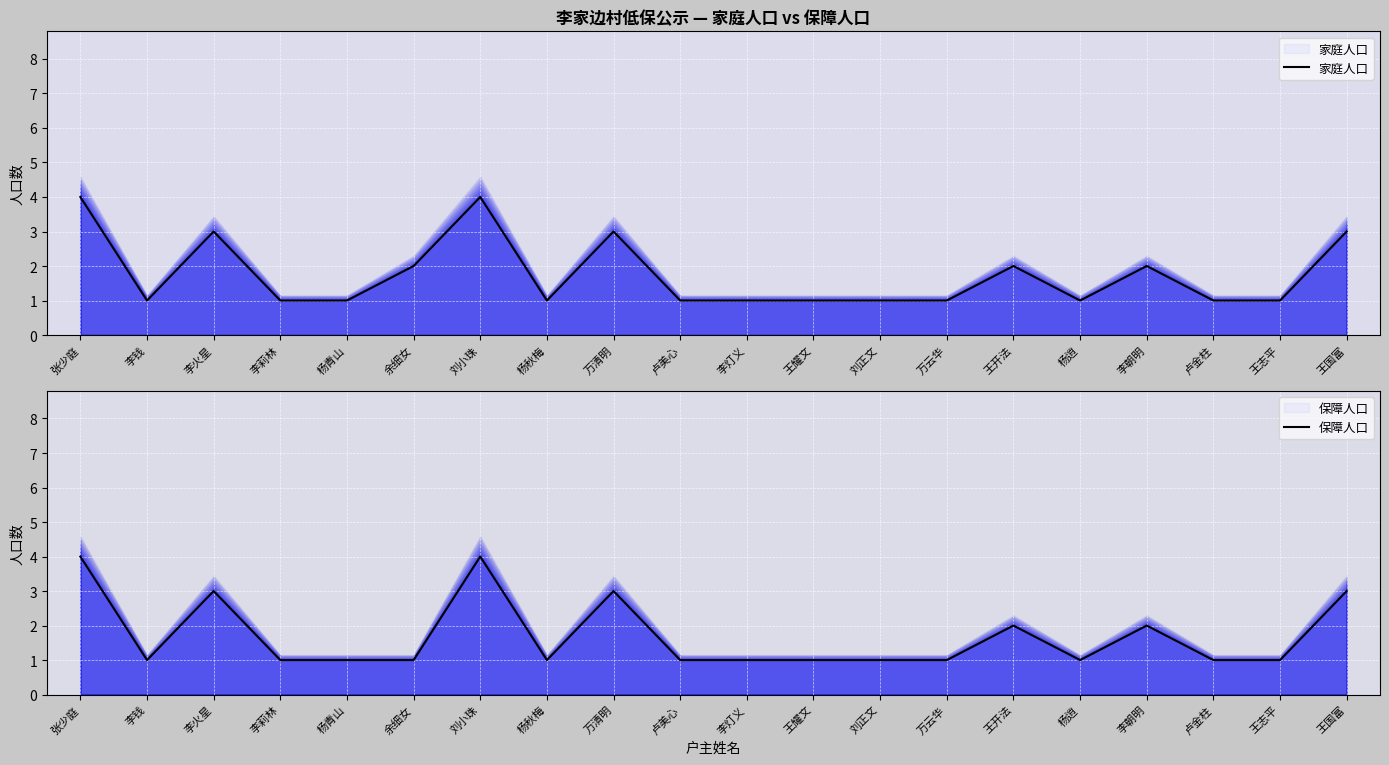

How many series are shown in this chart?

2